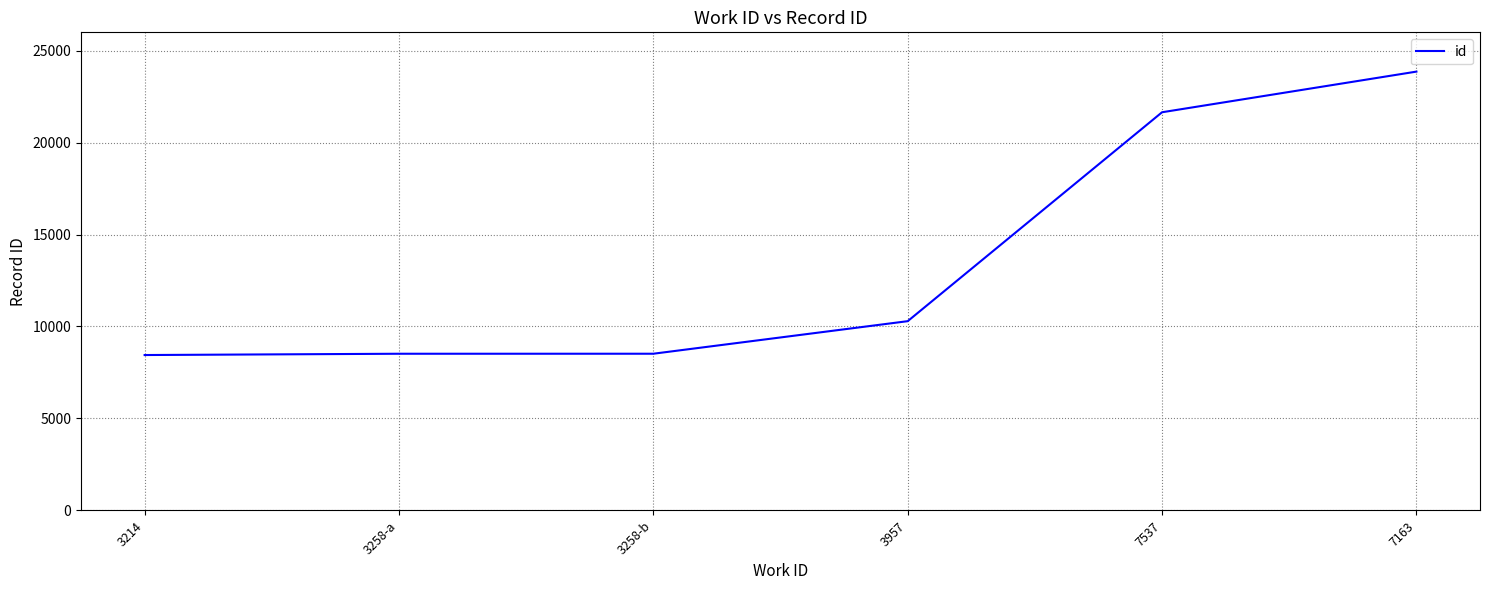

At which label is the value closest to 16153?

7537